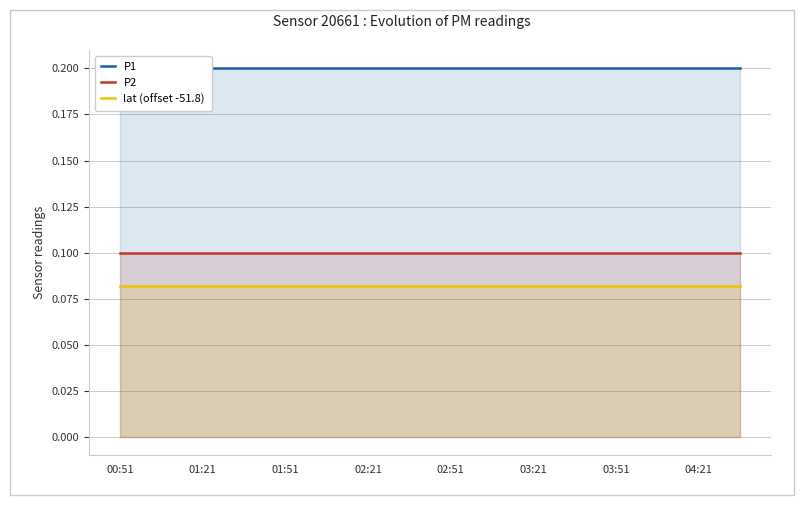

True or false: lat (offset -51.8) and P2 cross at least once.

False